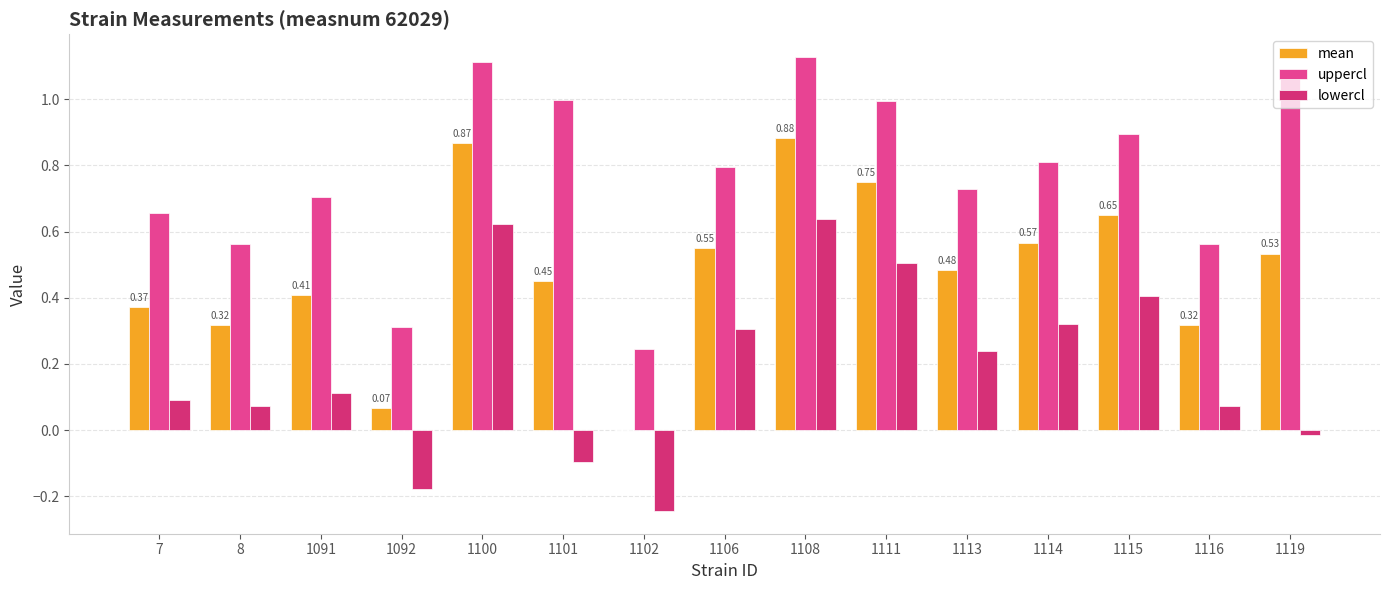

Is the value of mean at 1106 greater than the value of uppercl at 1113?

No